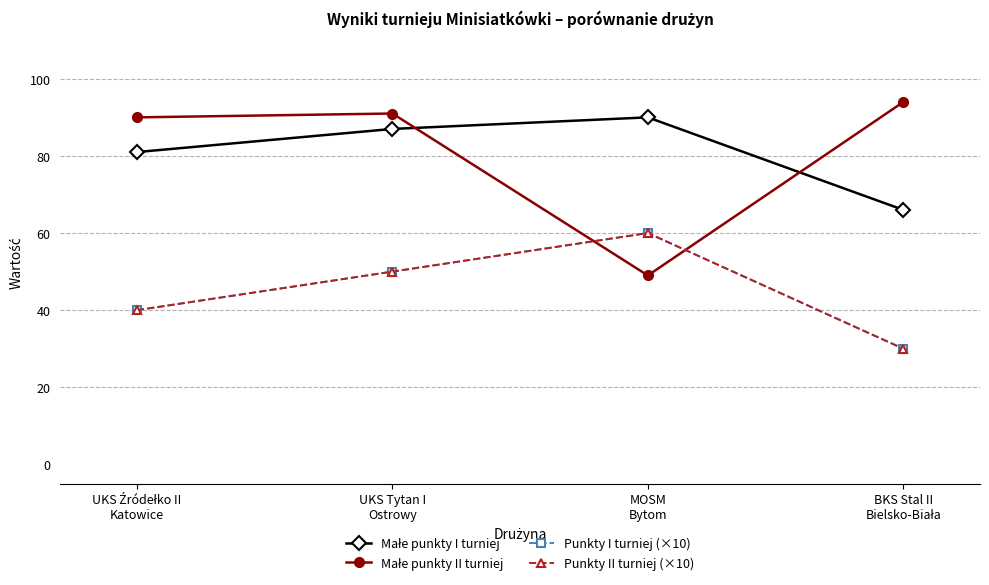

Is this an area chart (filled region under the line)?

No